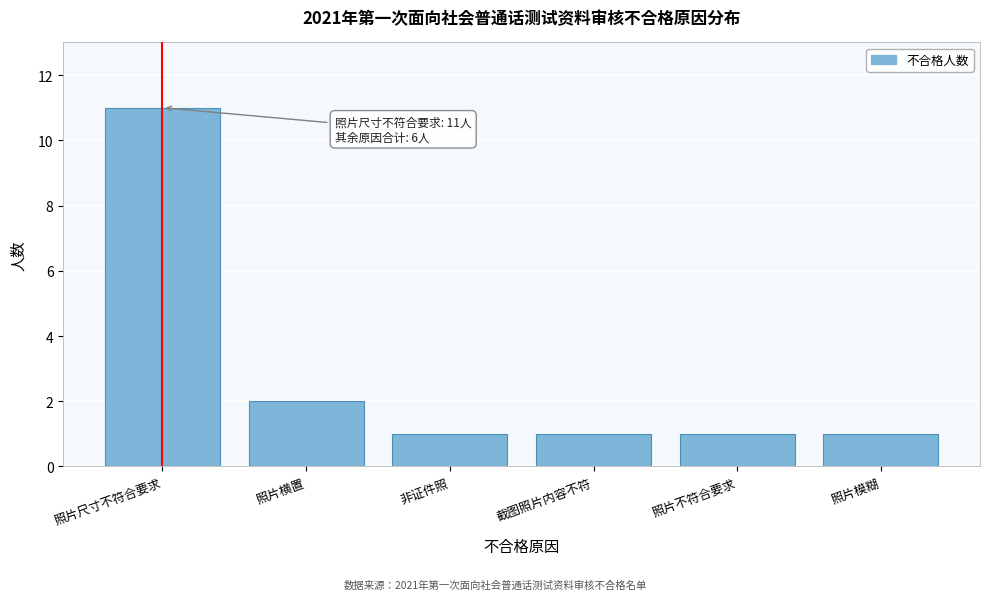

Reading left to right, list all the values displayed in this chart.

11	2	1	1	1	1